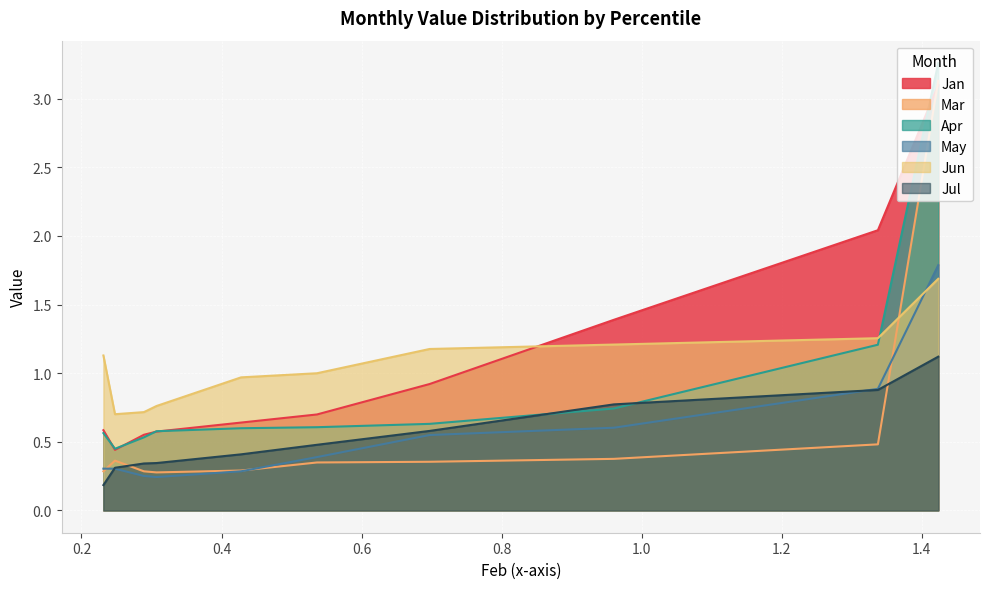

What is the maximum value for Jun?

1.7